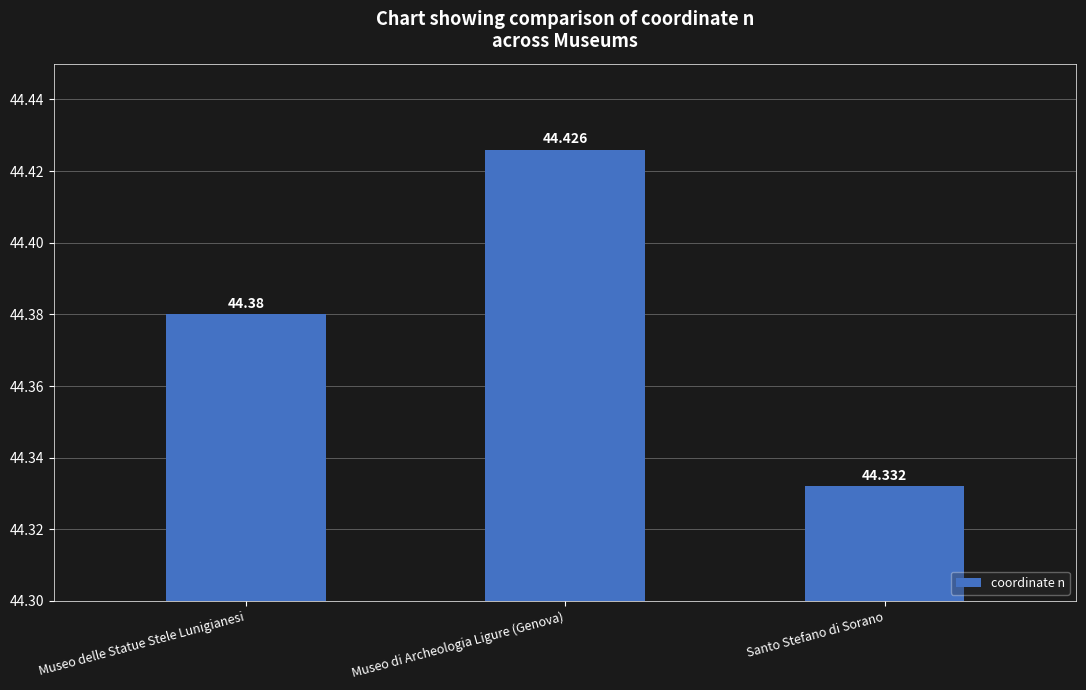

The value at Santo Stefano di Sorano is 44.3. True or false?

True